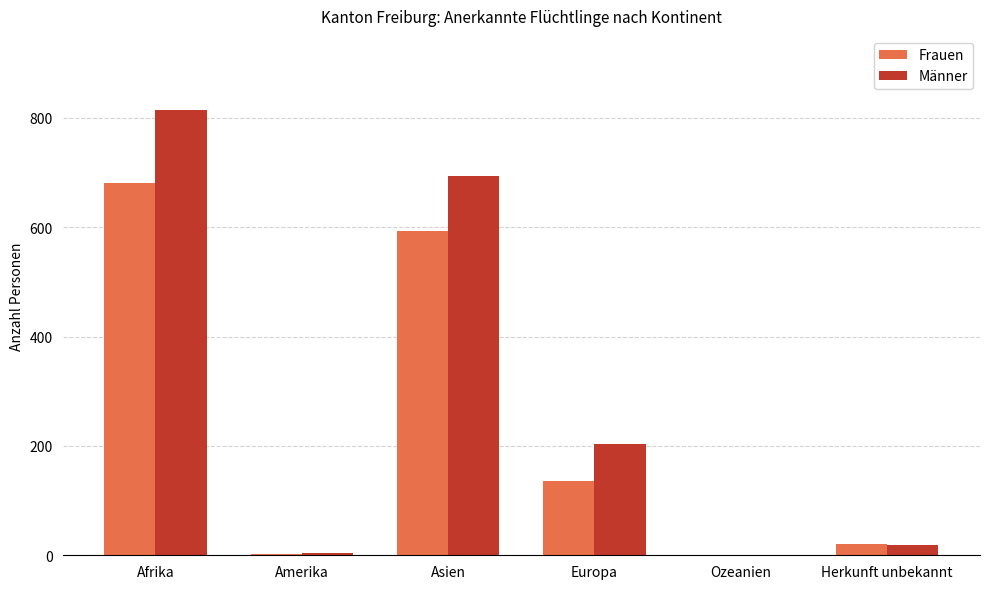

Which series changed the most between Amerika and Europa?

Männer